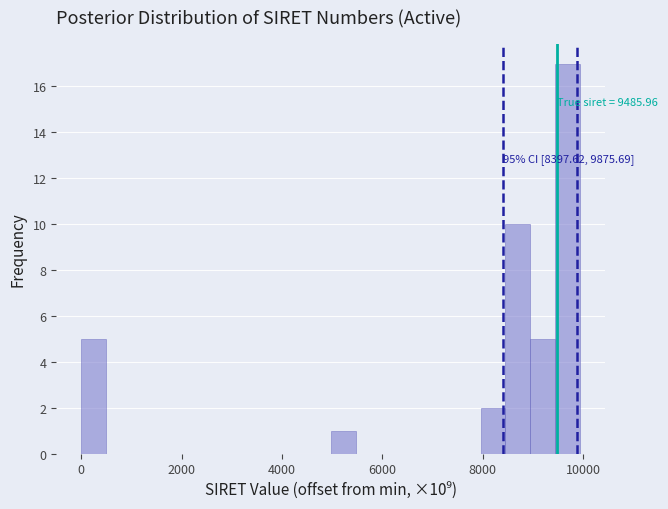

Around what value on the x-axis is the tallest bar? Give the approximate position of its centre, as read against the axis.

9600